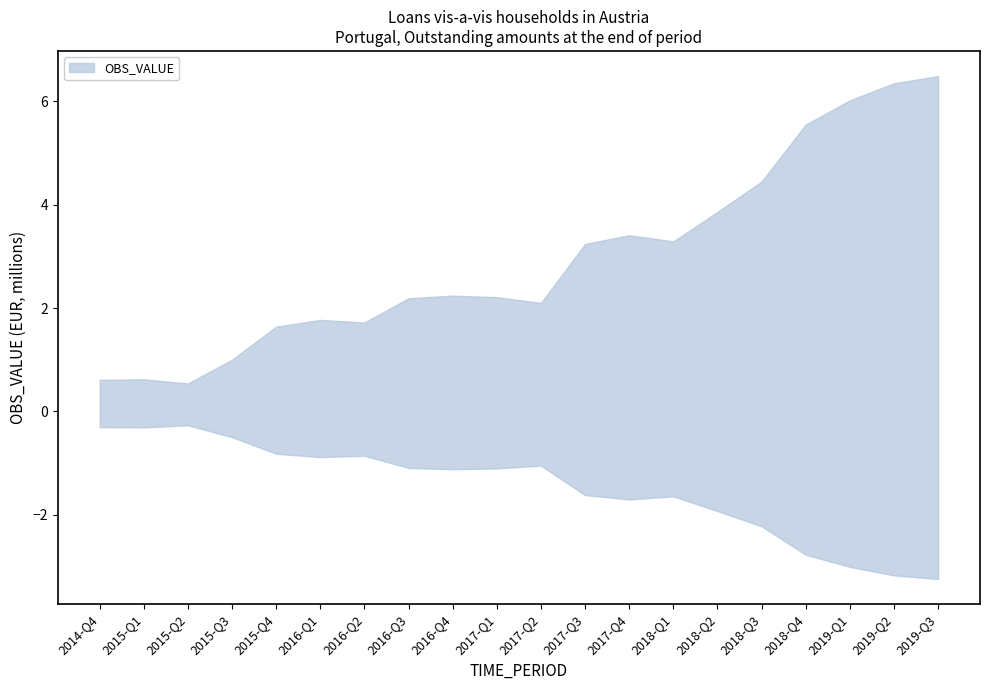

Reading right to left, list all the values displayed in this chart.

6.5	6.3	6.0	5.5	4.5	3.9	3.3	3.4	3.2	2.1	2.2	2.2	2.2	1.7	1.8	1.6	1.0	0.5	0.6	0.6